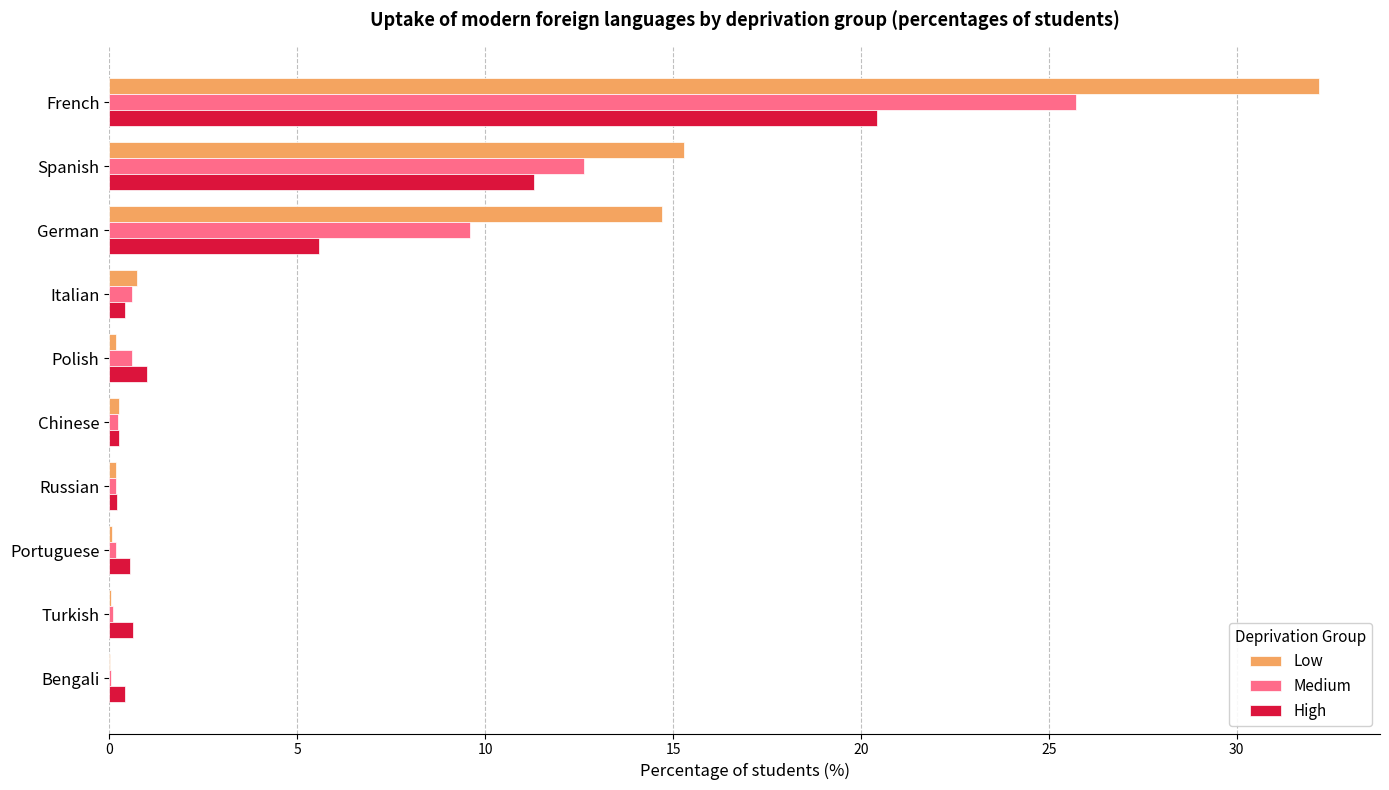

Which series has the largest total across all categories?

Low